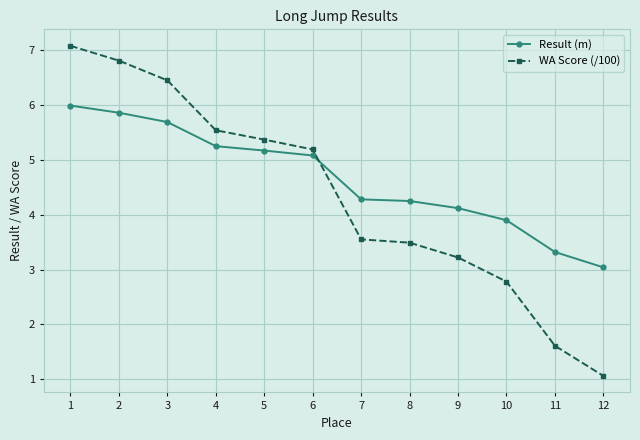

Read the Result (m) value at 10.

3.9